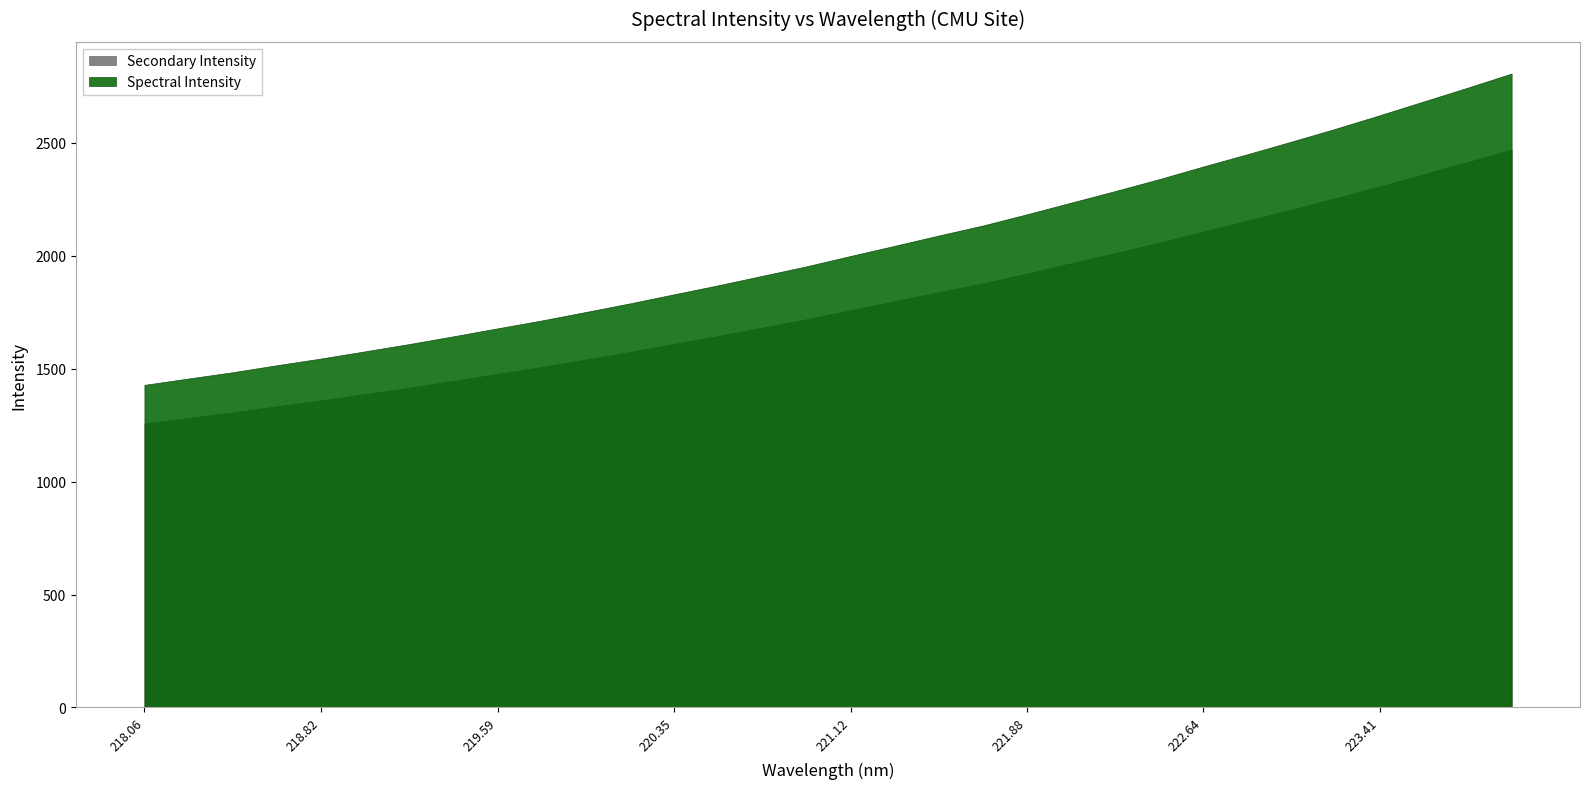

How many lines are shown in the chart?

2